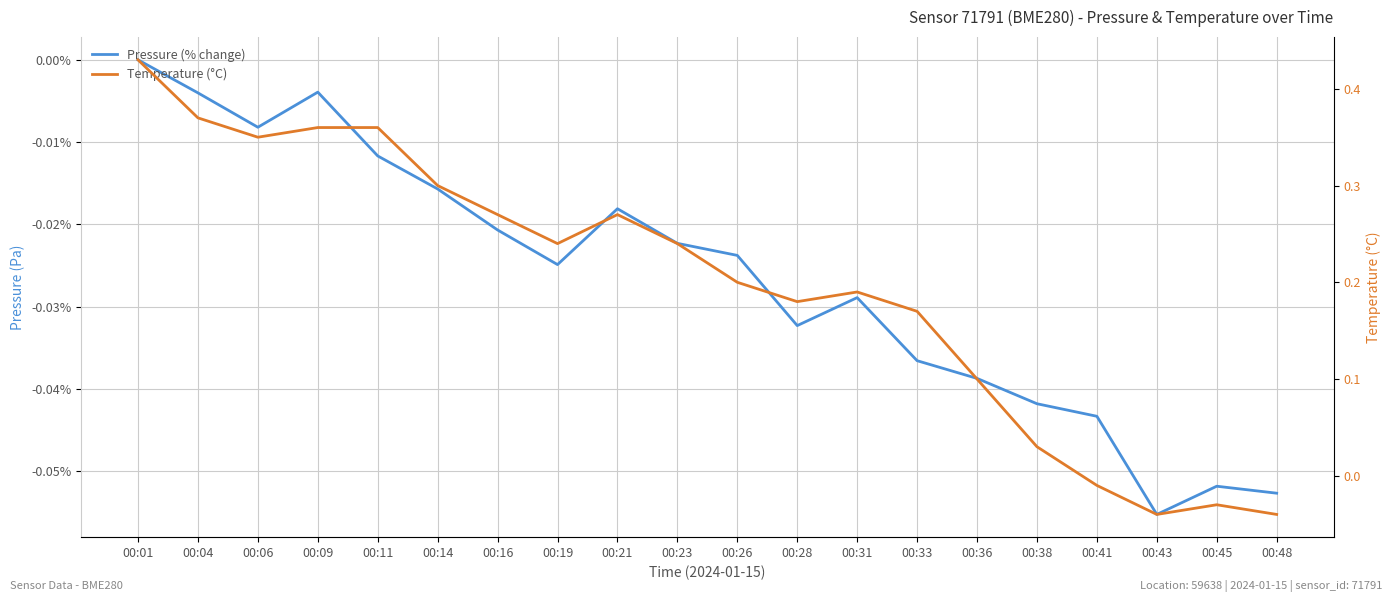

Rank the categories by Temperature (°C) value from highest to lowest.

00:01, 00:04, 00:09, 00:11, 00:06, 00:14, 00:16, 00:21, 00:19, 00:23, 00:26, 00:31, 00:28, 00:33, 00:36, 00:38, 00:41, 00:45, 00:43, 00:48